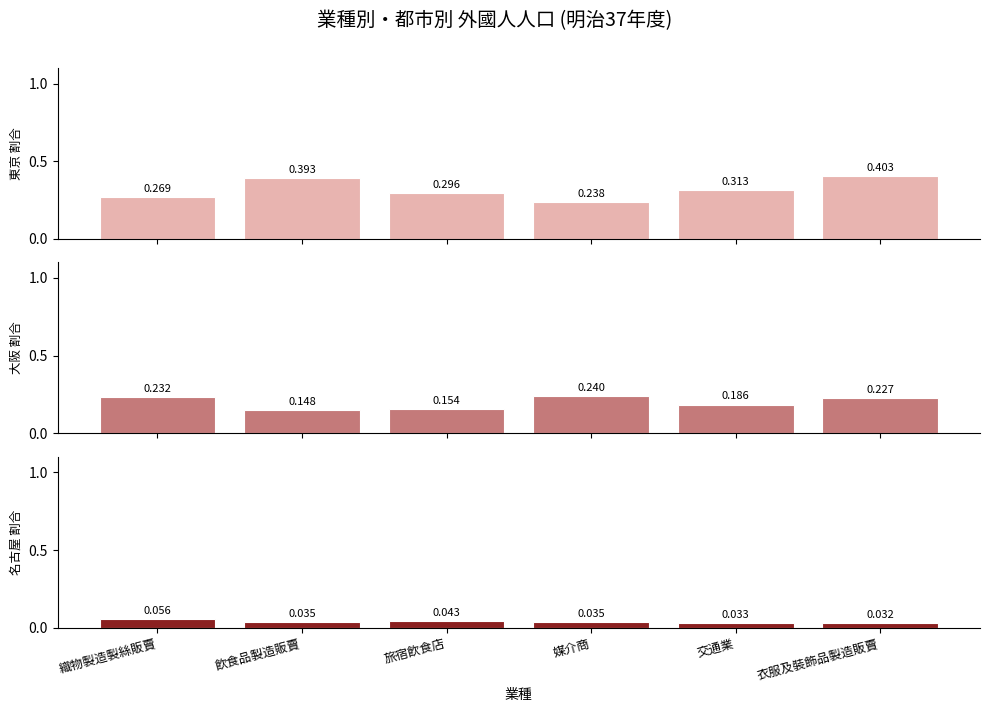

What is the average value of the 東京 割合 series?

0.3